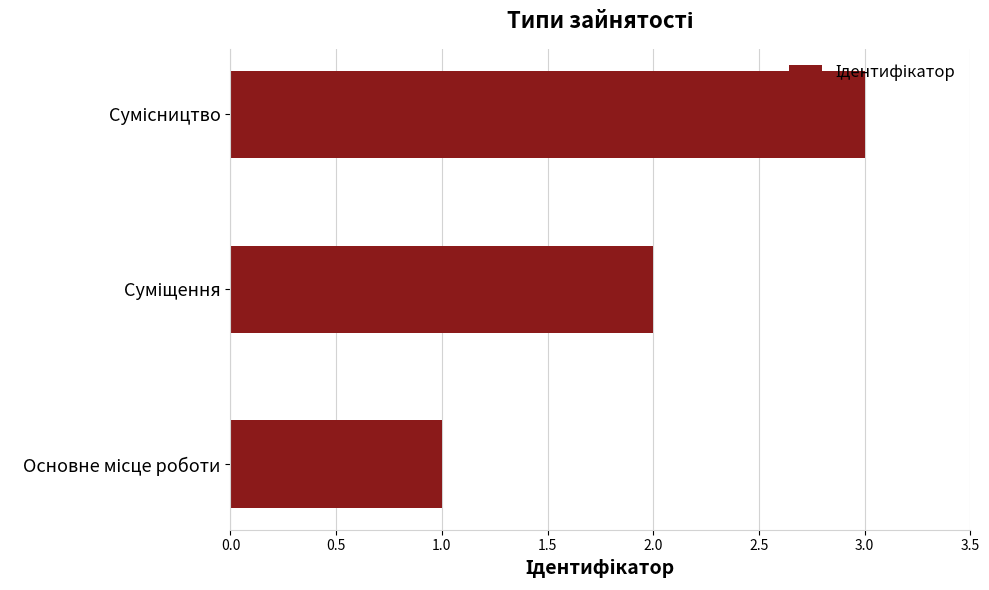

What is the smallest value displayed?

1